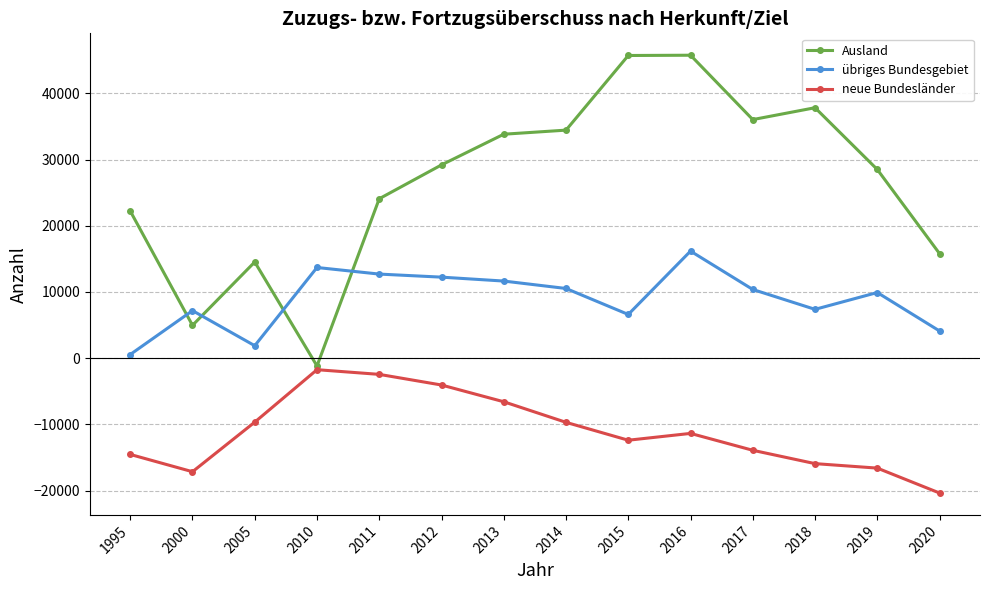

At which category is the sum across all series the highest?

2016